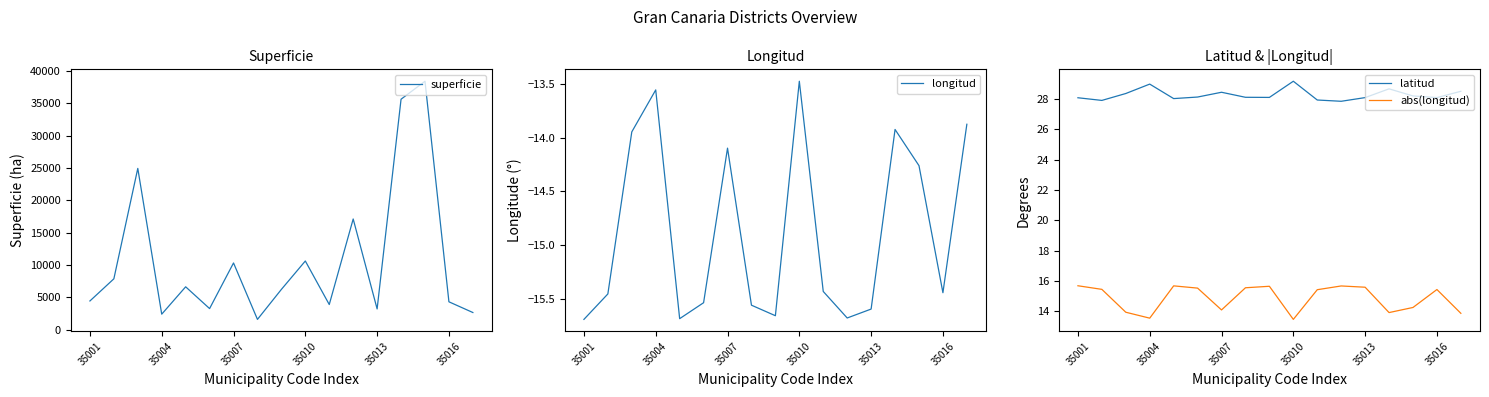

True or false: superficie and longitud cross at least once.

False